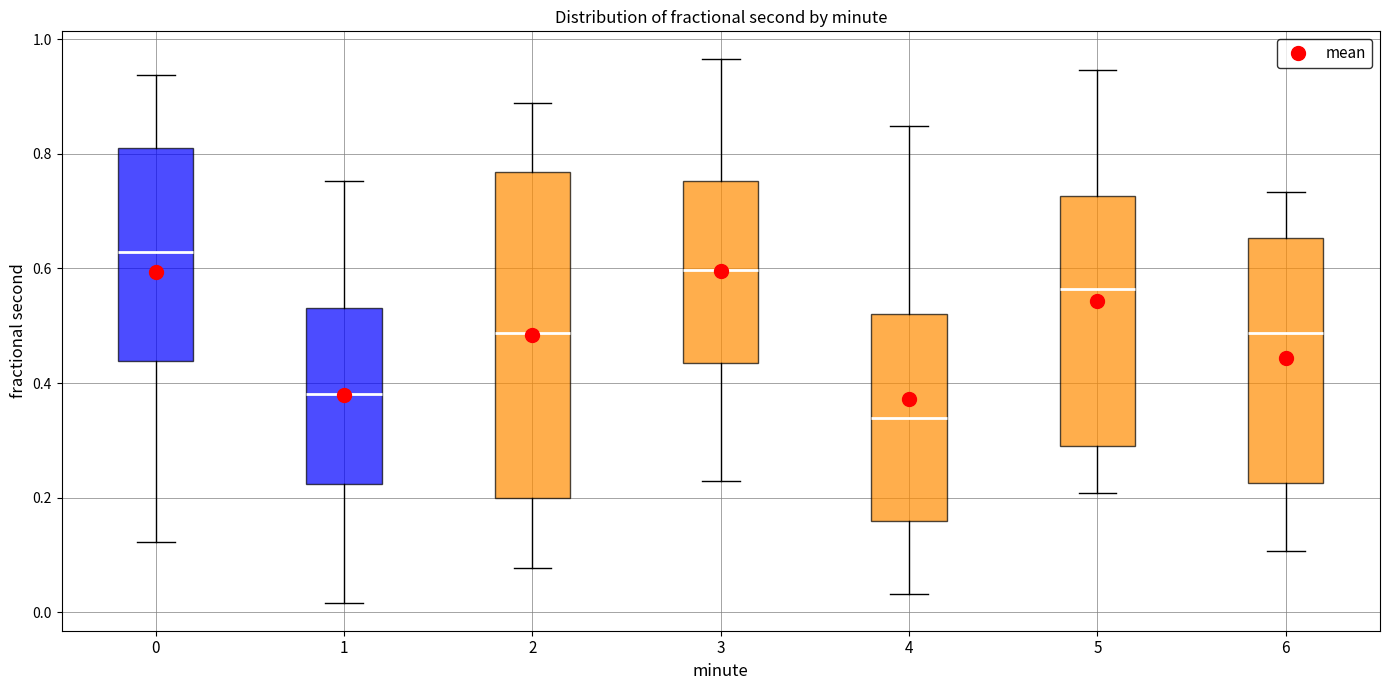

Reading left to right, read every box against the y-axis: the position of its median line, the range the box covers, and the ends of its whiskers. The values are not printed on the chart, so give them approximately, as read against the axis.

0: median 0.62, box 0.44 to 0.82, whiskers 0.12 to 0.94
1: median 0.38, box 0.22 to 0.54, whiskers 0.02 to 0.76
2: median 0.48, box 0.20 to 0.76, whiskers 0.08 to 0.88
3: median 0.60, box 0.44 to 0.76, whiskers 0.22 to 0.96
4: median 0.34, box 0.16 to 0.52, whiskers 0.04 to 0.84
5: median 0.56, box 0.30 to 0.72, whiskers 0.20 to 0.94
6: median 0.48, box 0.22 to 0.66, whiskers 0.10 to 0.74